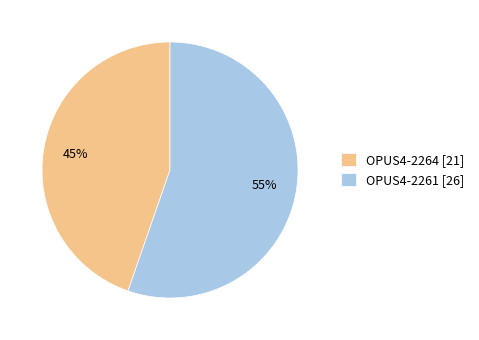

Which category has the smallest portion of the pie?

OPUS4-2264